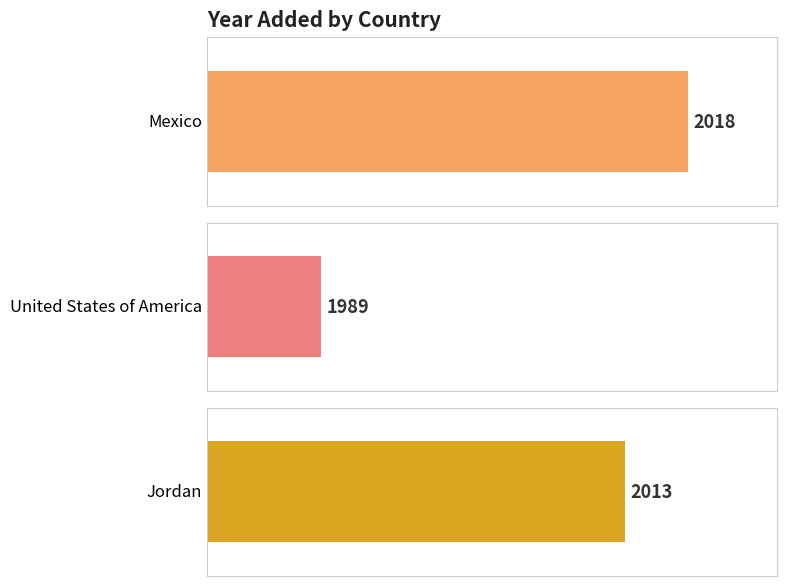

List the labels in order of value, largest first.

Mexico, Jordan, United States of America